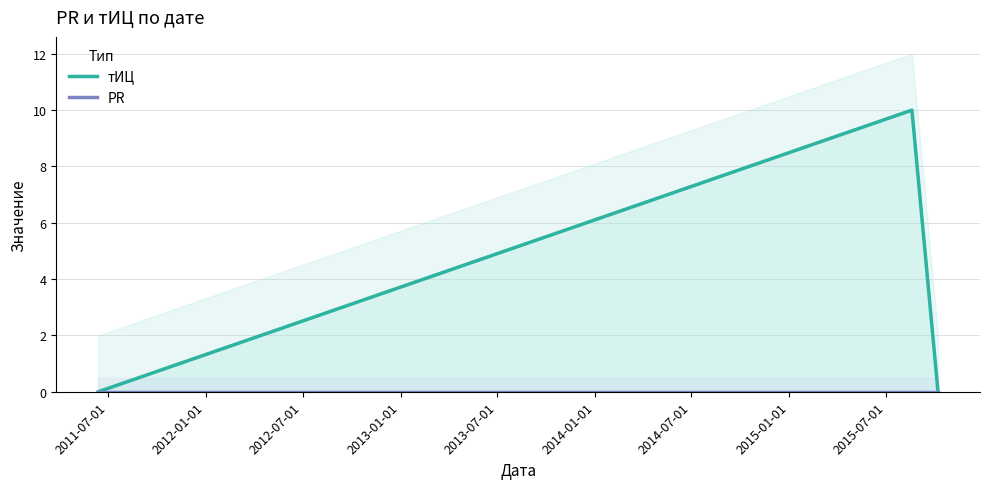

How many data points does each series have?

3